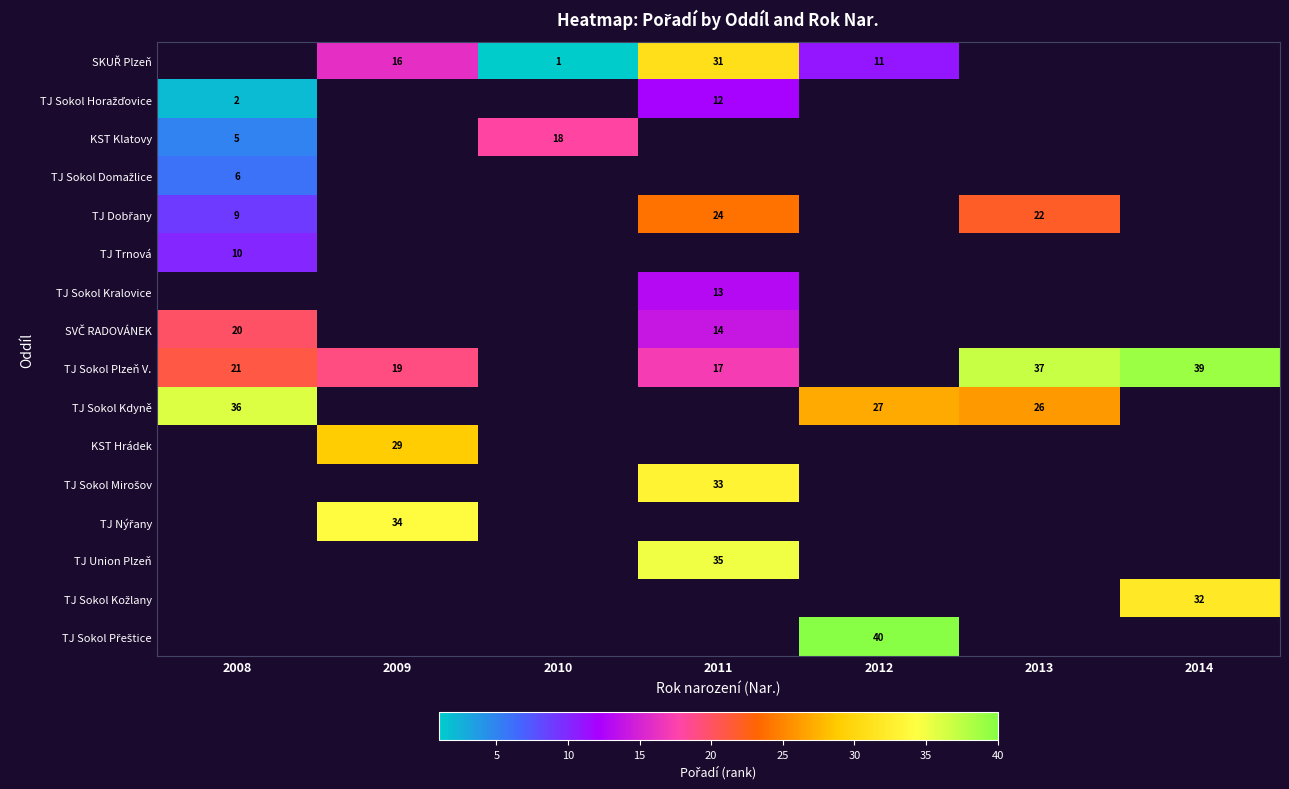

How many data points does each series have?

7